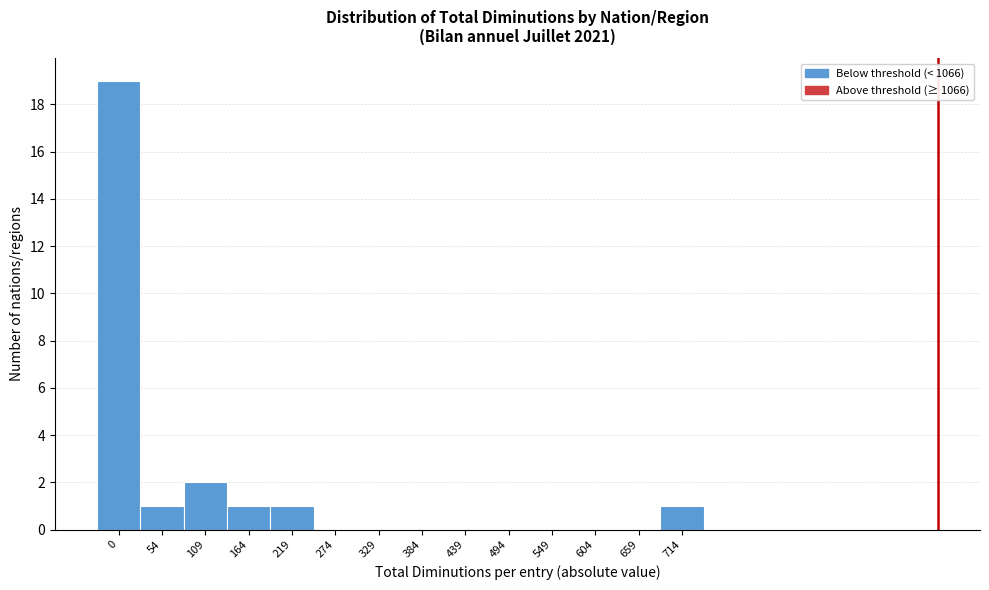

Reading right to left, transcribe all the data shown in this chart.

714=1	659=0	604=0	549=0	494=0	439=0	384=0	329=0	274=0	219=1	164=1	109=2	54=1	0=19